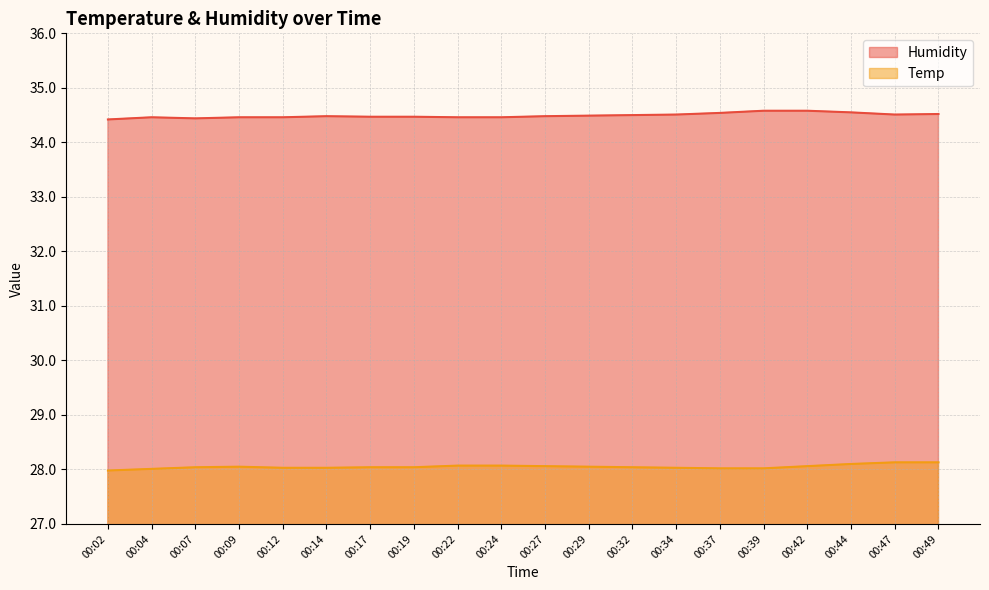

True or false: Humidity has more than 1 points higher than both neighbors.

True